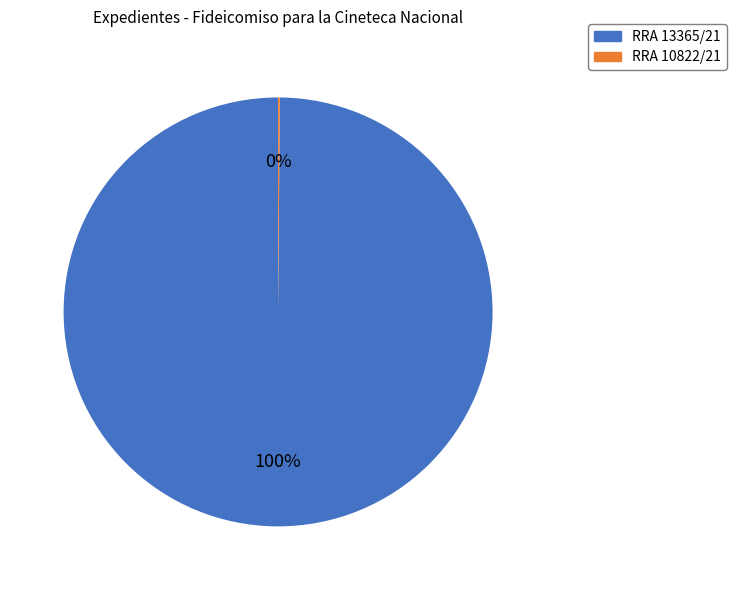

The RRA 13365/21 slice represents 100% of the pie. True or false?

True